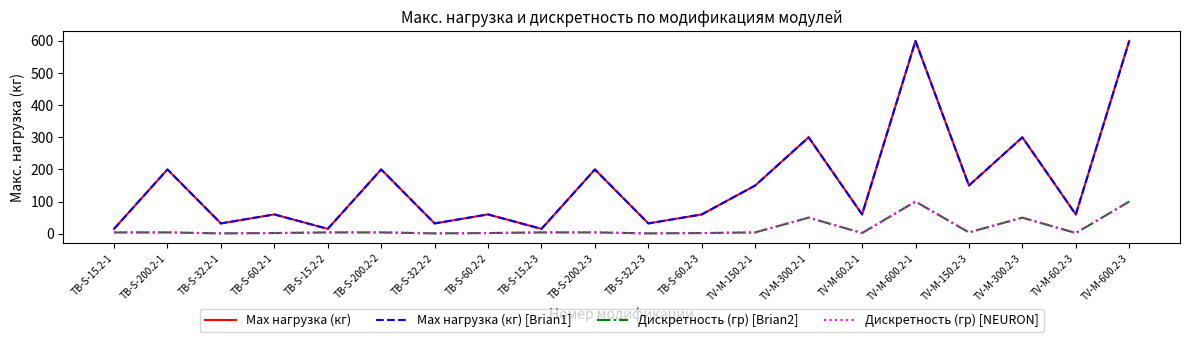

What is the maximum value shown in the chart?

600